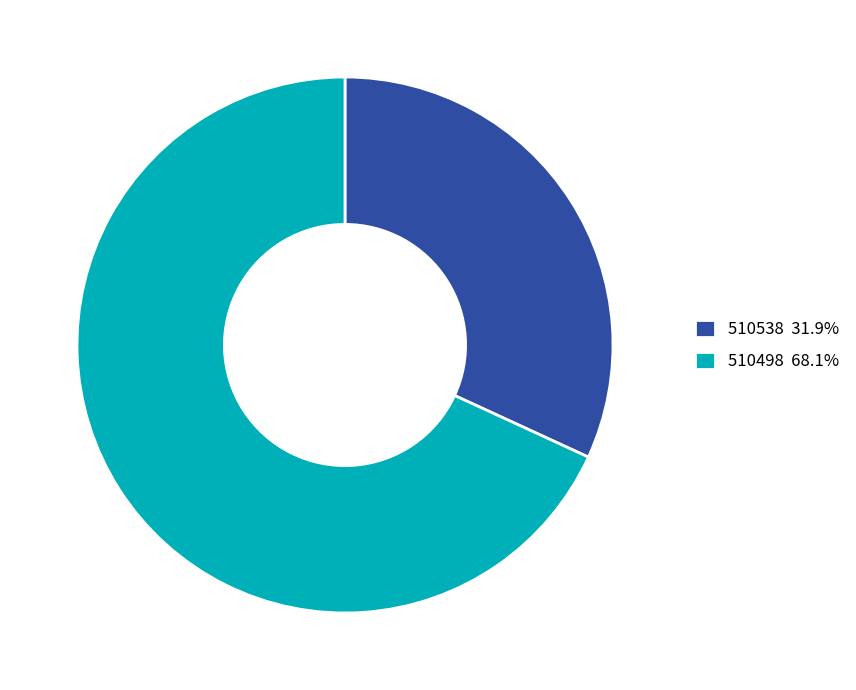

Approximately how many times larger is the value at 510498 68.1% compared to 510538 31.9%?

2.1